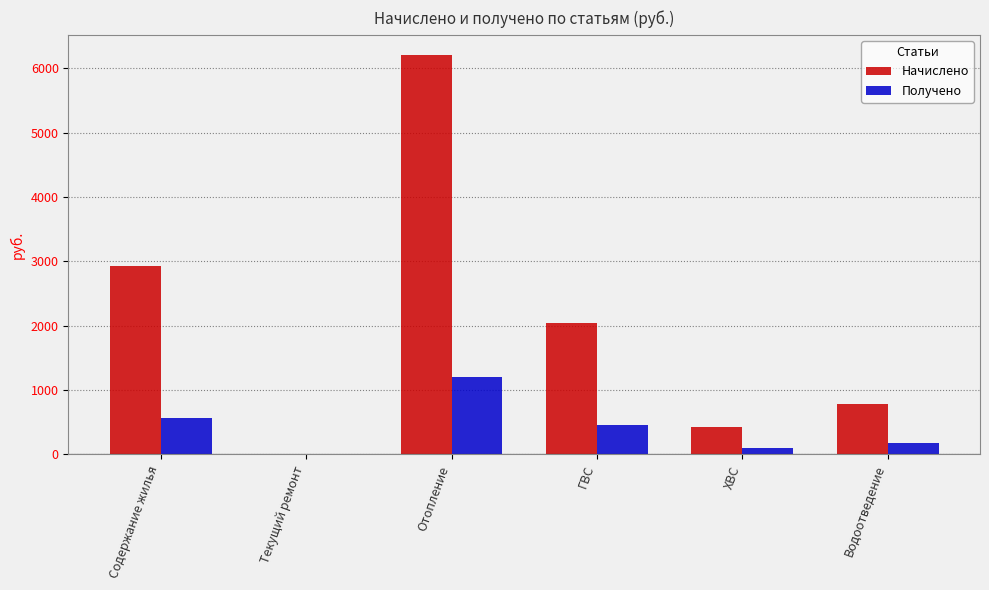

Which series has the widest spread of values?

Начислено